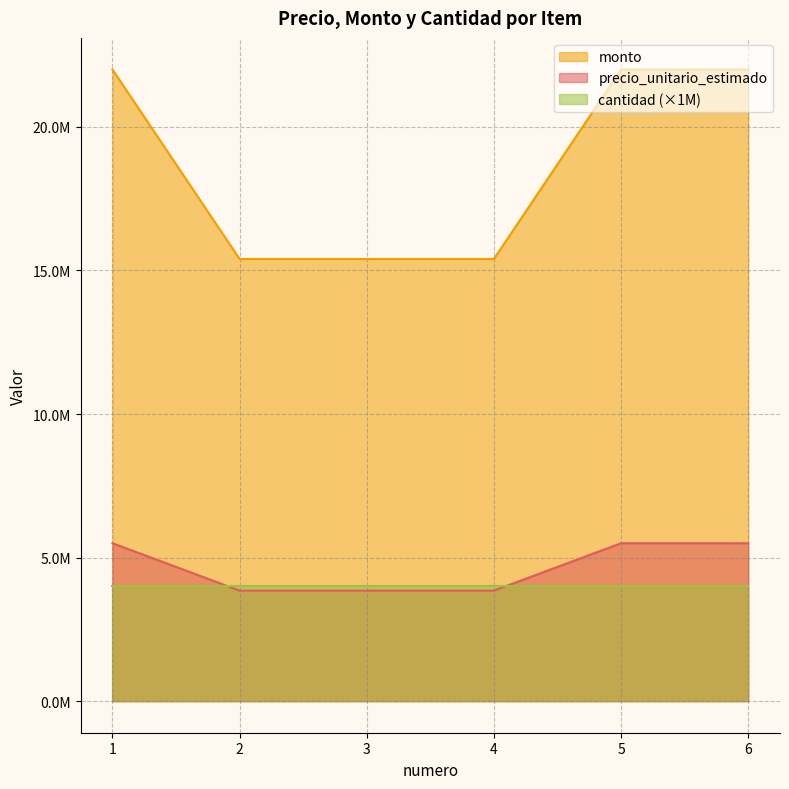

List the series in order of their peak value, lowest first.

cantidad (×1M), precio_unitario_estimado, monto